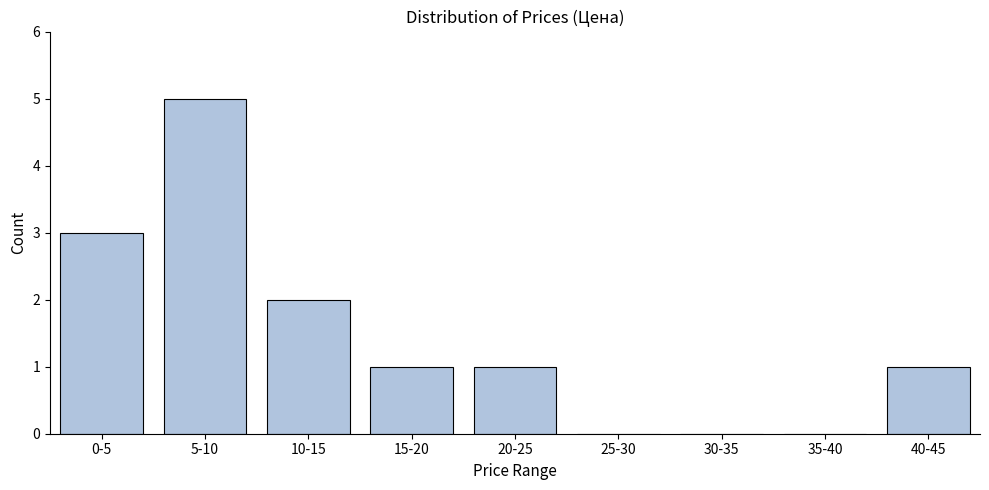

Reading left to right, transcribe all the data shown in this chart.

0-5=3	5-10=5	10-15=2	15-20=1	20-25=1	25-30=0	30-35=0	35-40=0	40-45=1